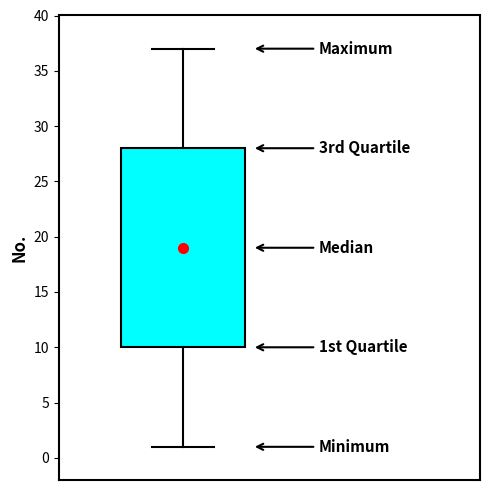

Where is the lower edge of the box on the y-axis? The values are not printed on the chart, so give them approximately, as read against the axis.

10